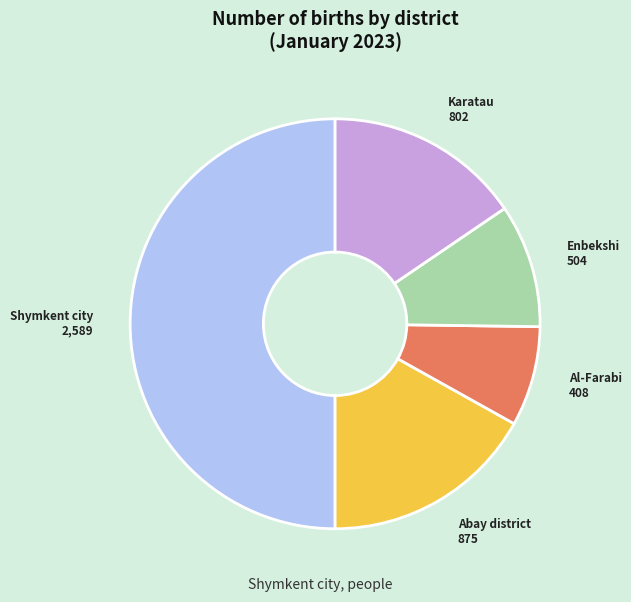

Does Abay district represent more than half of the total?

No